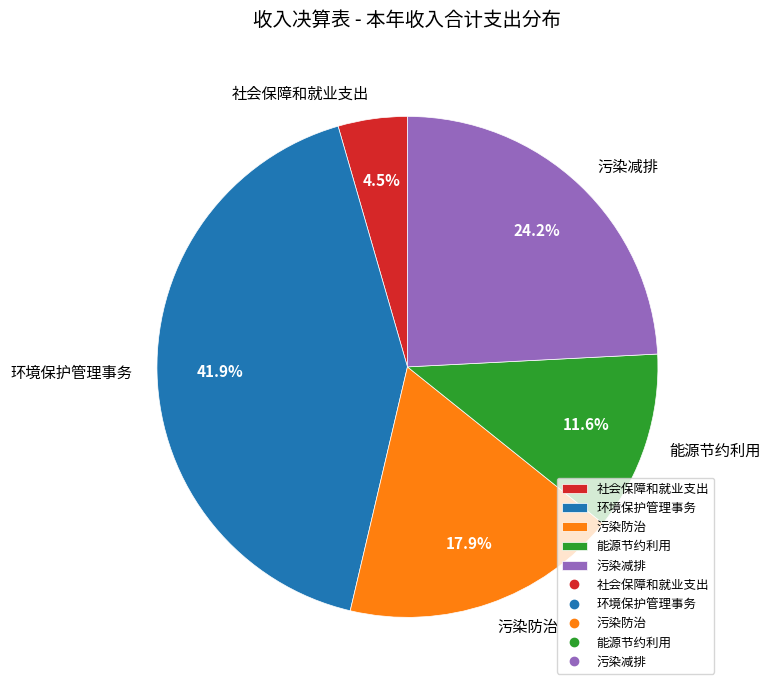

True or false: 环境保护管理事务 accounts for 42% of the total.

True